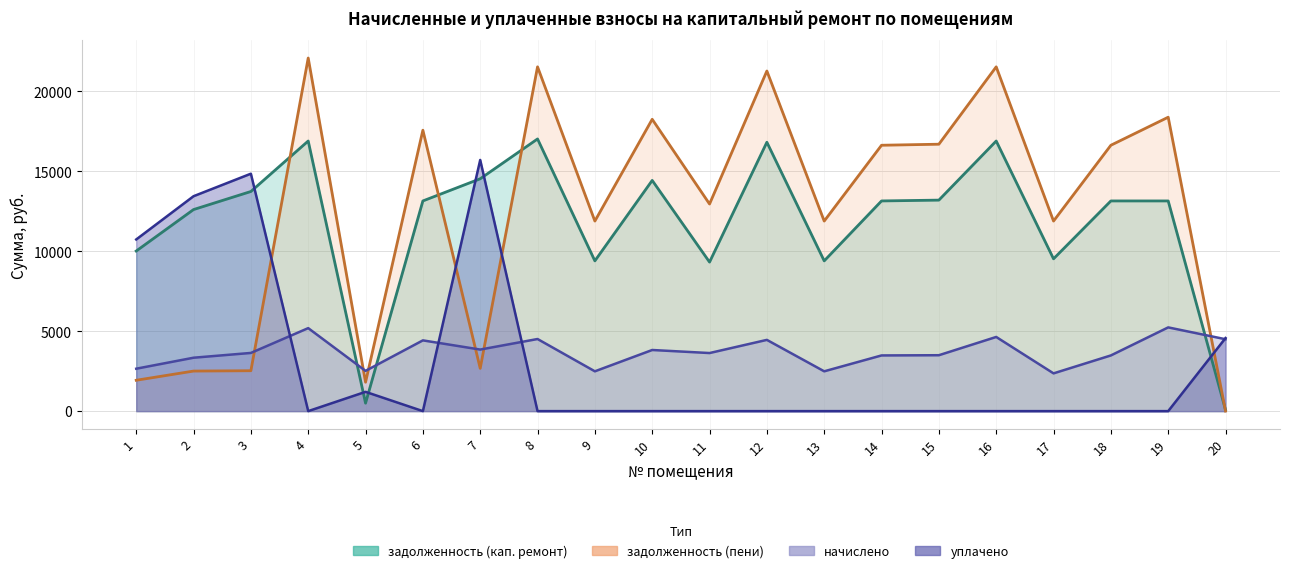

What are all the series names shown in the legend?

задолженность (кап. ремонт), начислено, уплачено, задолженность (пени)